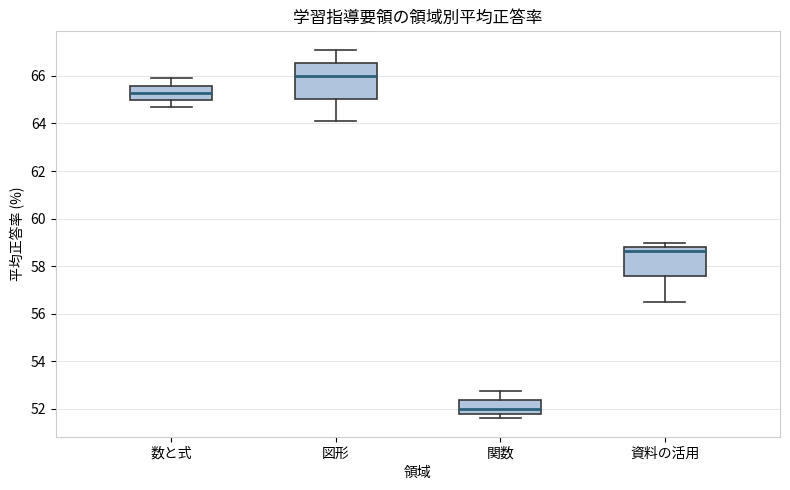

Reading left to right, transcribe this box plot: for each box, give where its median line is, the range the box spans, and where its two whiskers end, as read against the y-axis. The values are not printed on the chart, so give them approximately, as read against the axis.

数と式: median 65.2, box 65.0 to 65.6, whiskers 64.6 to 66.0
図形: median 66.0, box 65.0 to 66.6, whiskers 64.2 to 67.2
関数: median 52.0, box 51.8 to 52.4, whiskers 51.6 to 52.8
資料の活用: median 58.6, box 57.6 to 58.8, whiskers 56.6 to 59.0